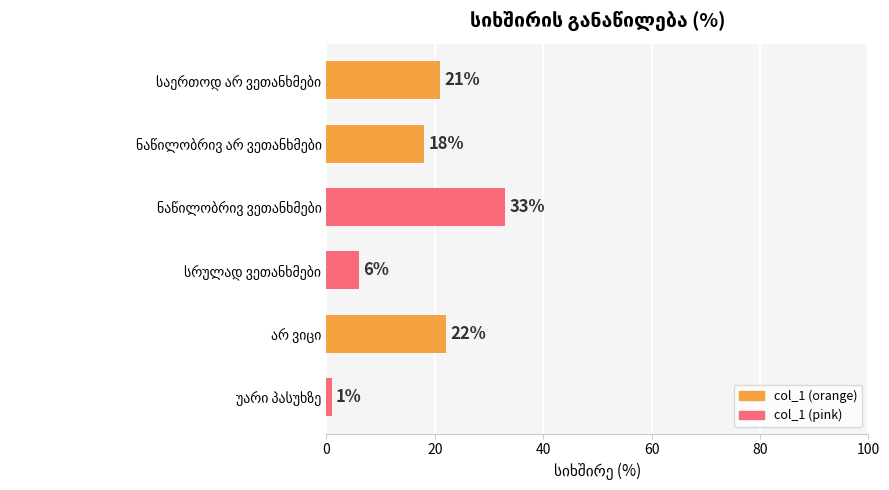

What is the difference between the second highest and minimum values?

21